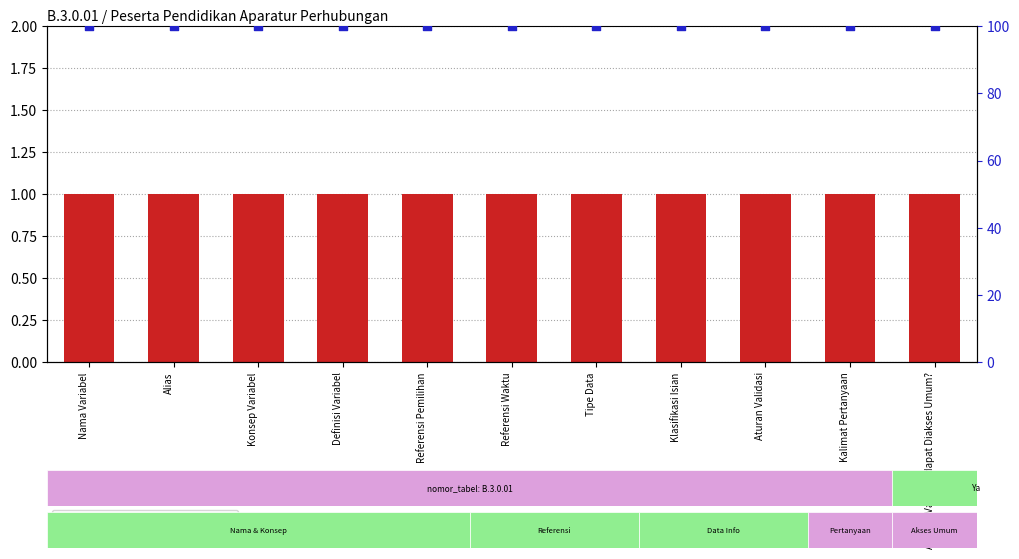

What are all the series names shown in the legend?

nomor value, percentile rank within the sample